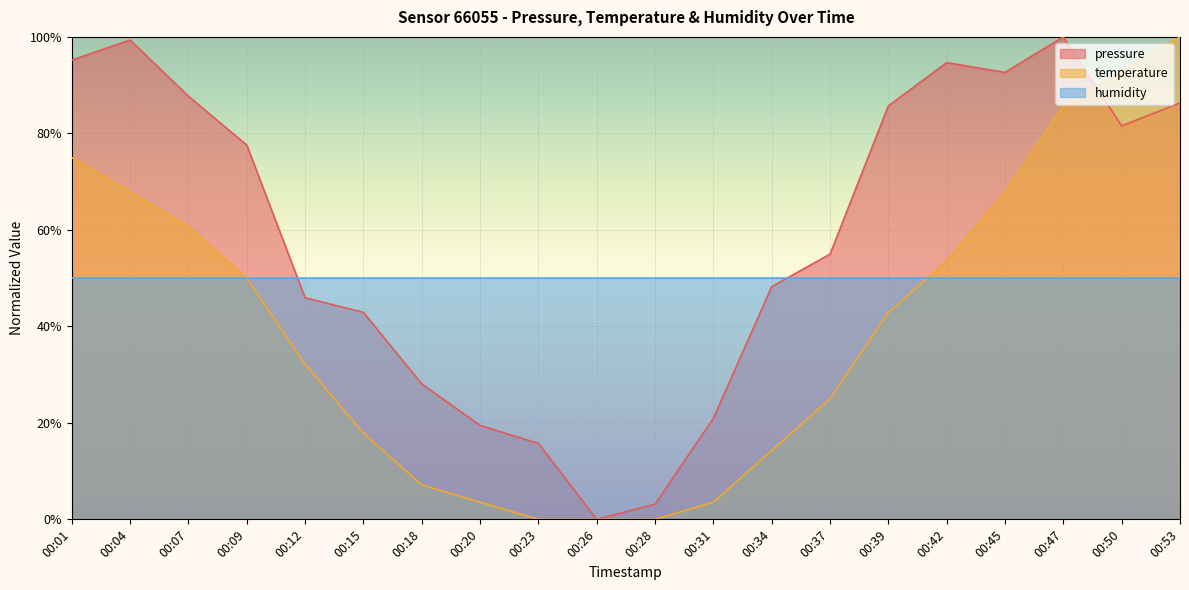

Which series changed the most between 00:42 and 00:50?

temperature